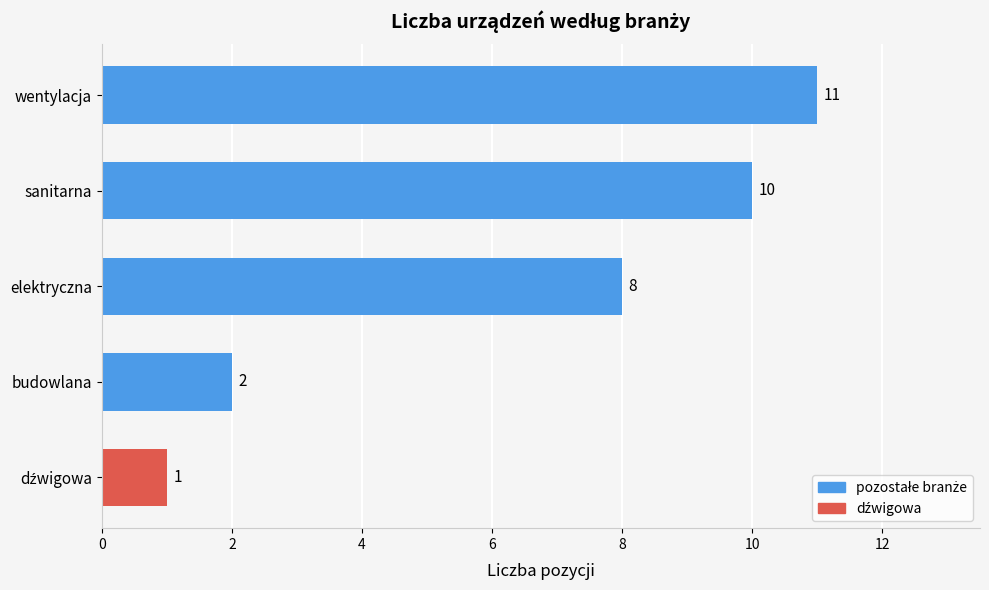

Where is the data nearest to the value 6?

elektryczna